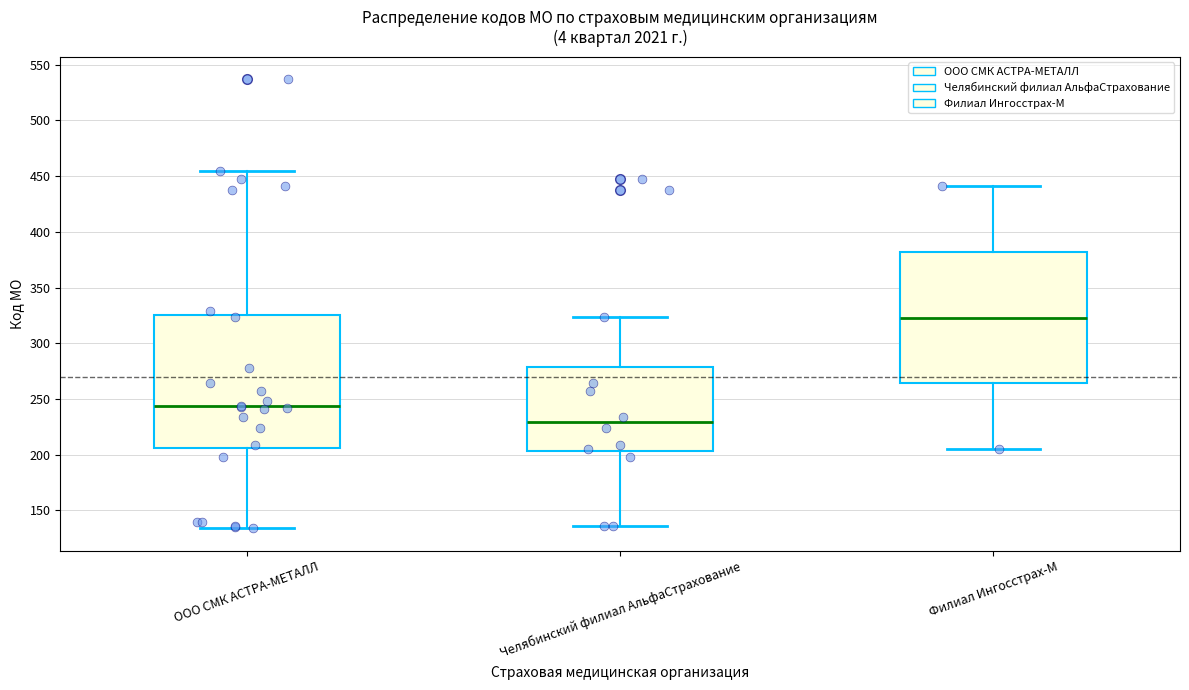

Where does the lower whisker of the box for ООО СМК АСТРА-МЕТАЛЛ end on the y-axis? The values are not printed on the chart, so give them approximately, as read against the axis.

135